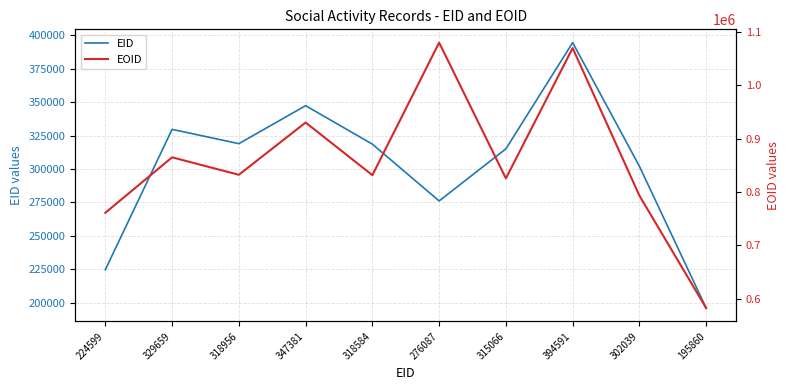

What position from the left is 276087?

6